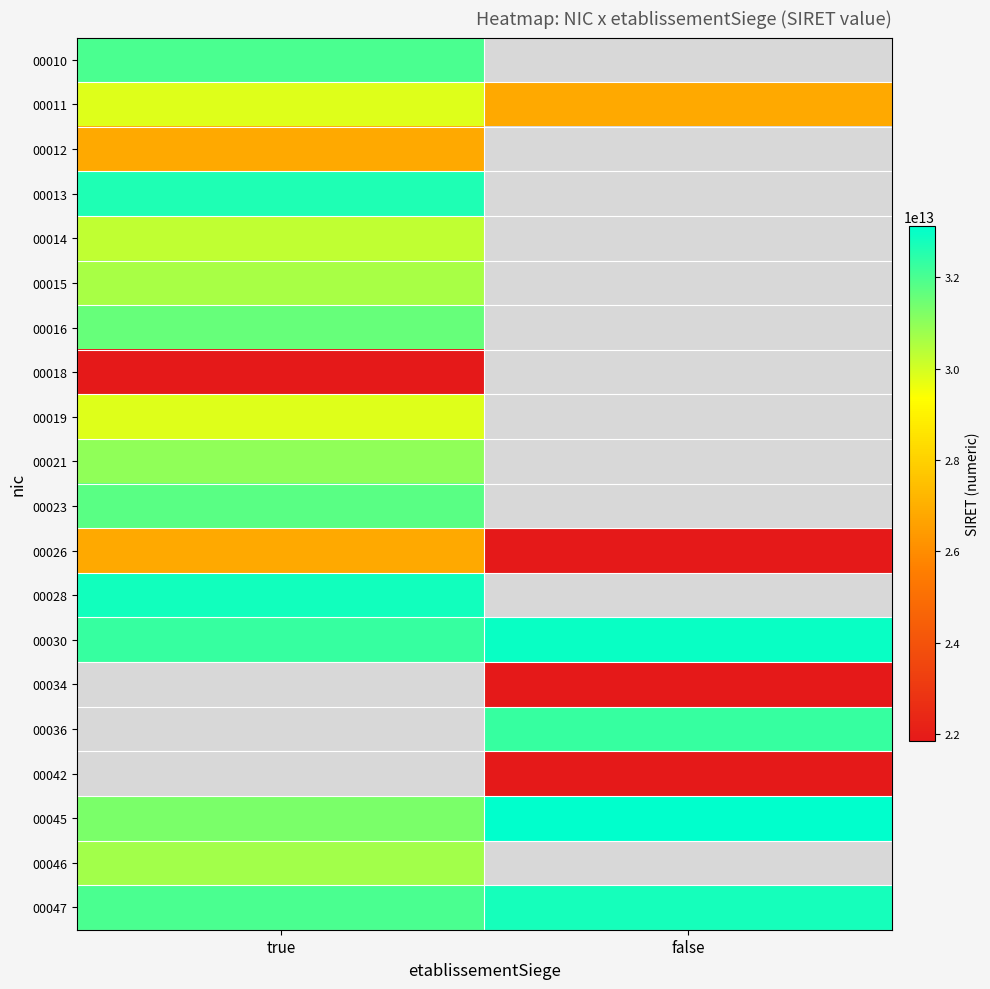

Which series has the largest total across all categories?

00030